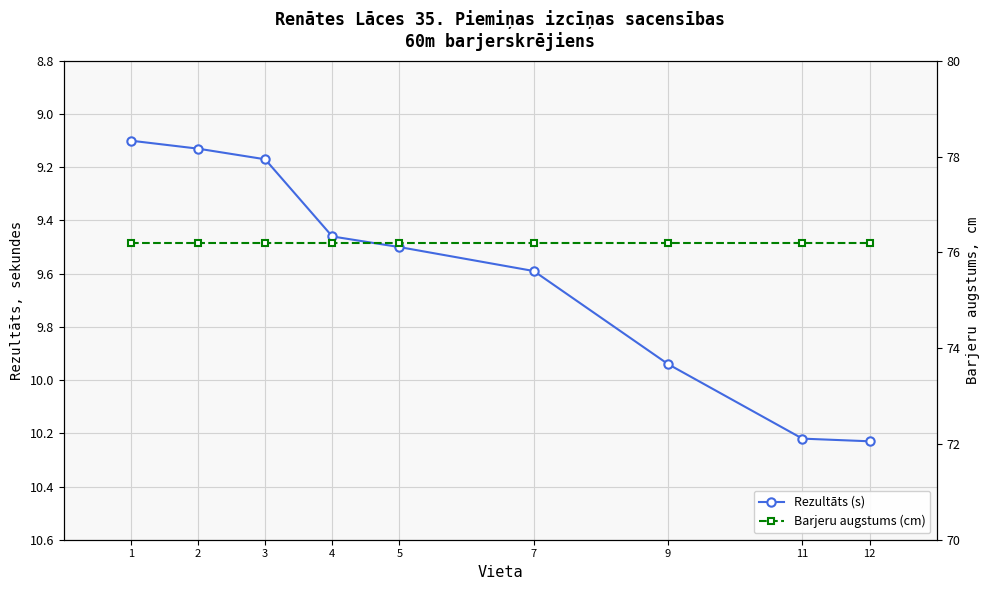

At which category is the sum across all series the highest?

12